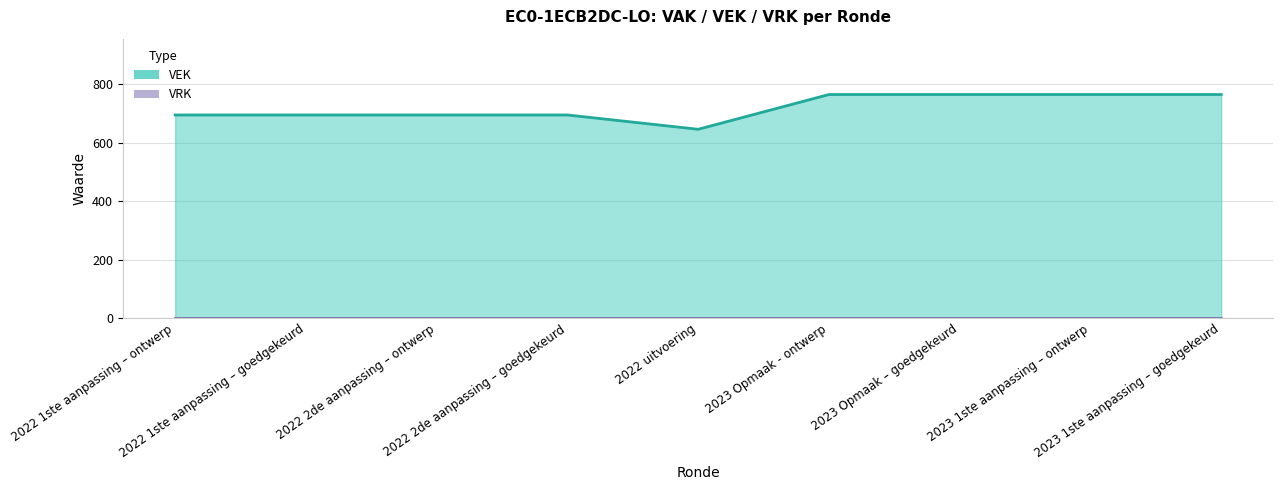

Count the values in the range 695 to 765.

8